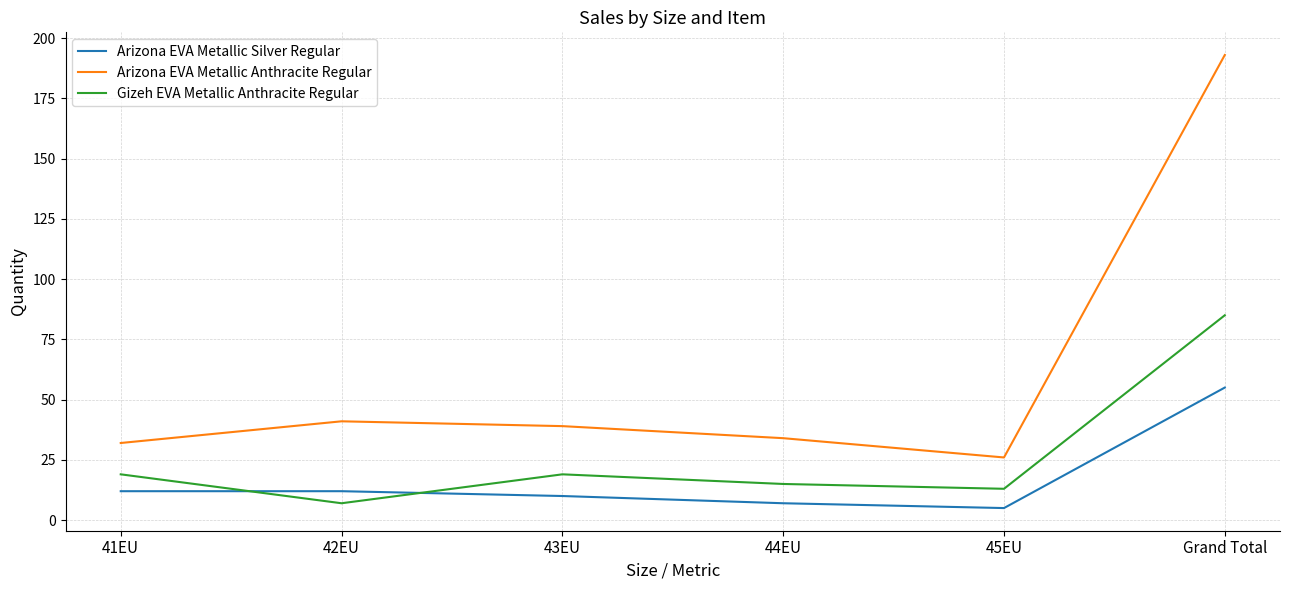

True or false: Gizeh EVA Metallic Anthracite Regular has more than 2 interior local peaks.

False